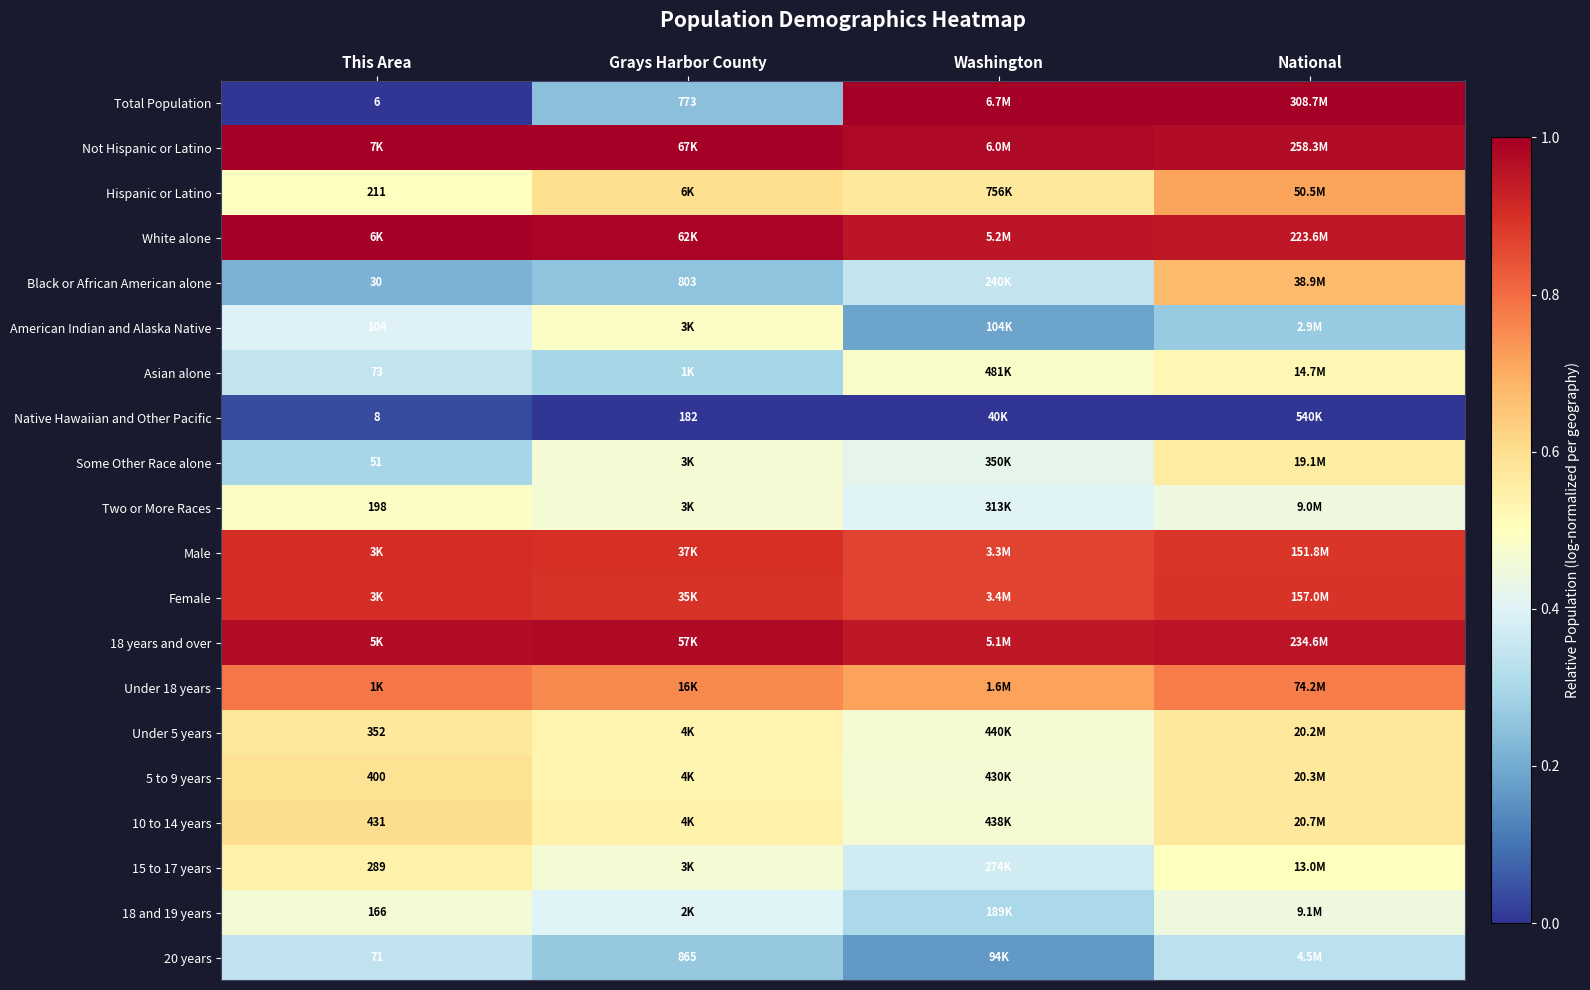

Which label corresponds to the smallest value in the chart?

This Area